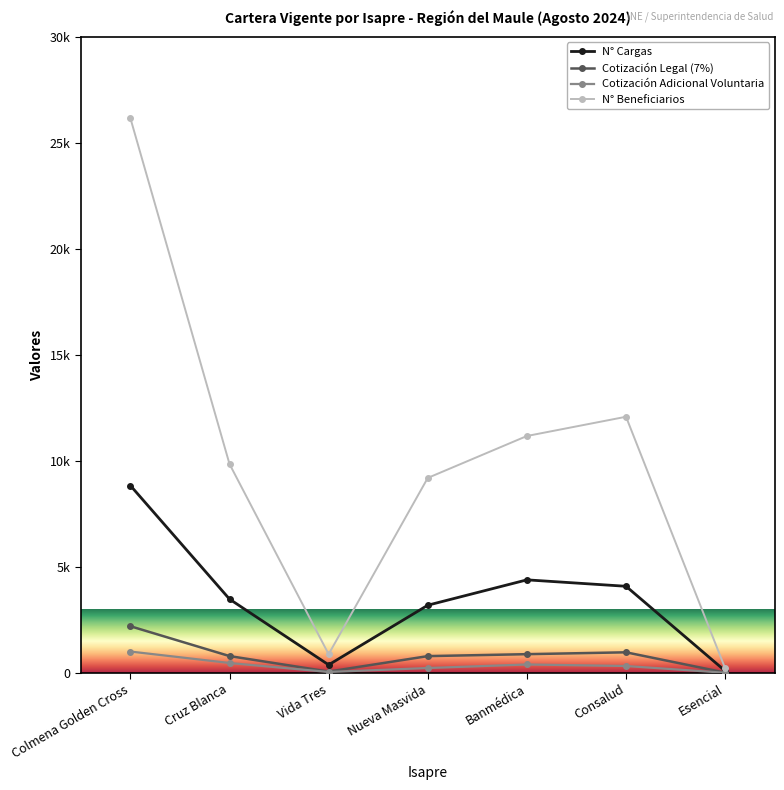

At which category is the sum across all series the highest?

Colmena Golden Cross